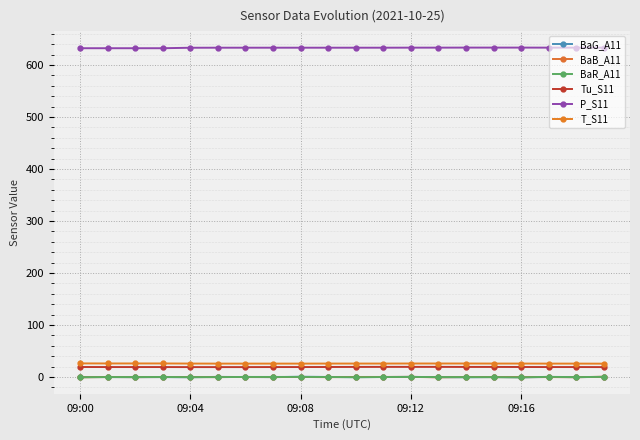

Rank the series by their maximum value, from lowest to highest.

BaR_A11, BaG_A11, BaB_A11, Tu_S11, T_S11, P_S11